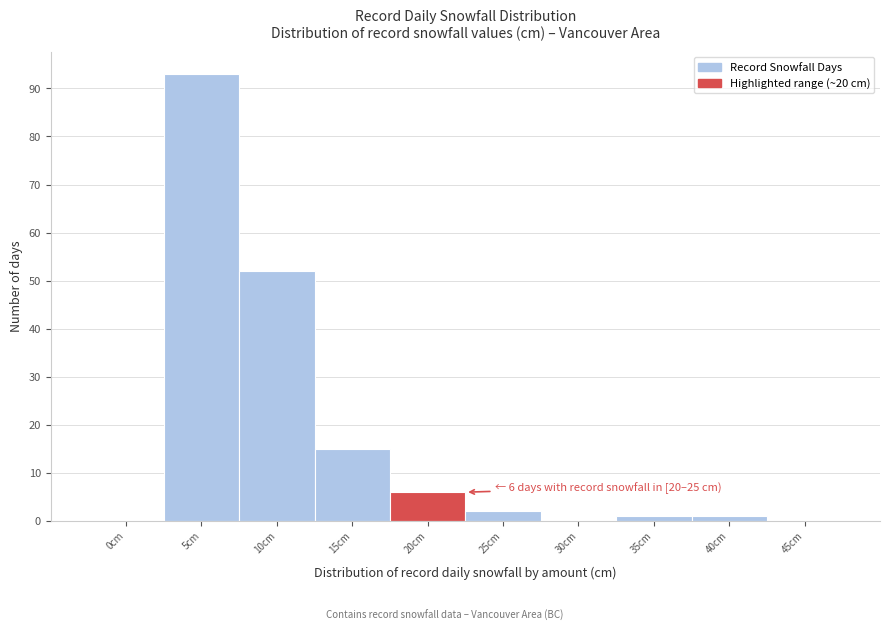

Reading left to right, what are all the values shown in this chart?

0cm=0	5cm=93	10cm=52	15cm=15	20cm=6	25cm=2	30cm=0	35cm=1	40cm=1	45cm=0